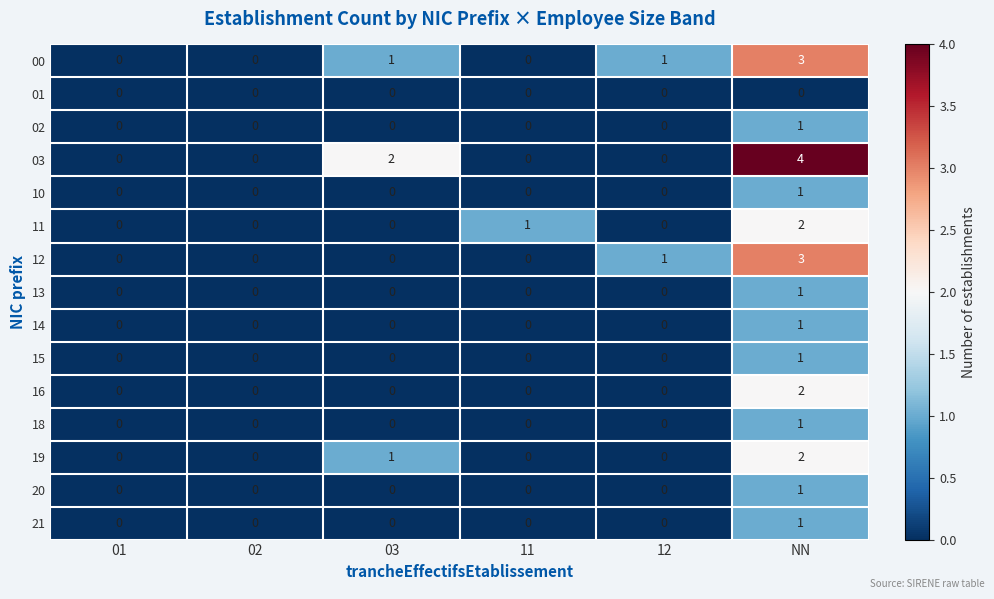

Which series has the widest spread of values?

03